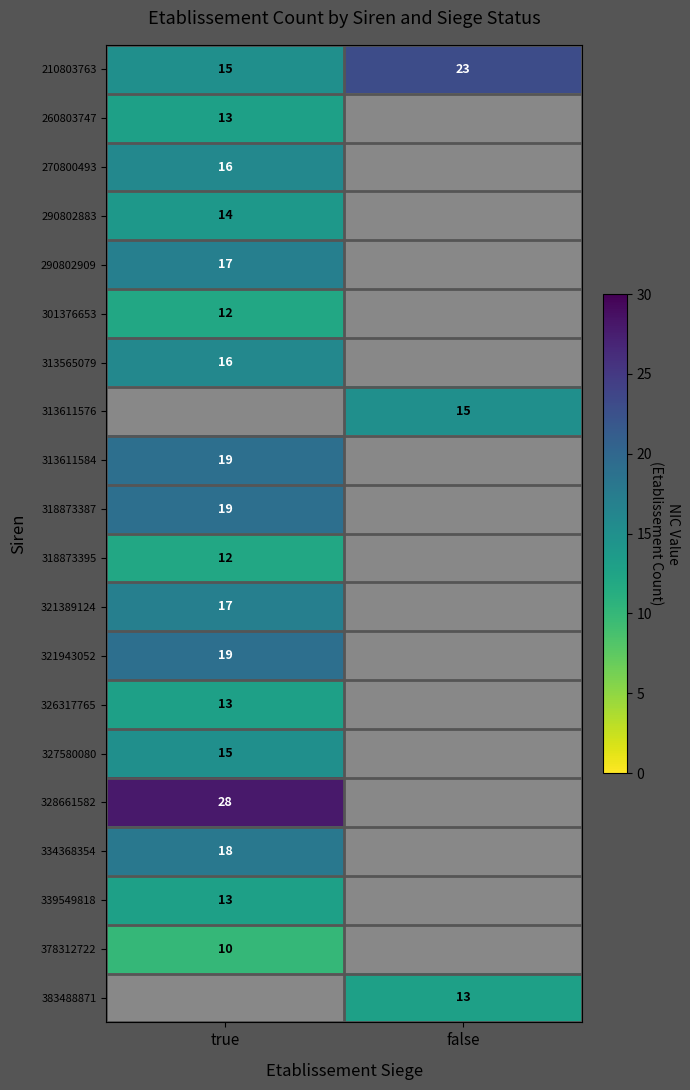

What value does the 210803763 series have at false?

23